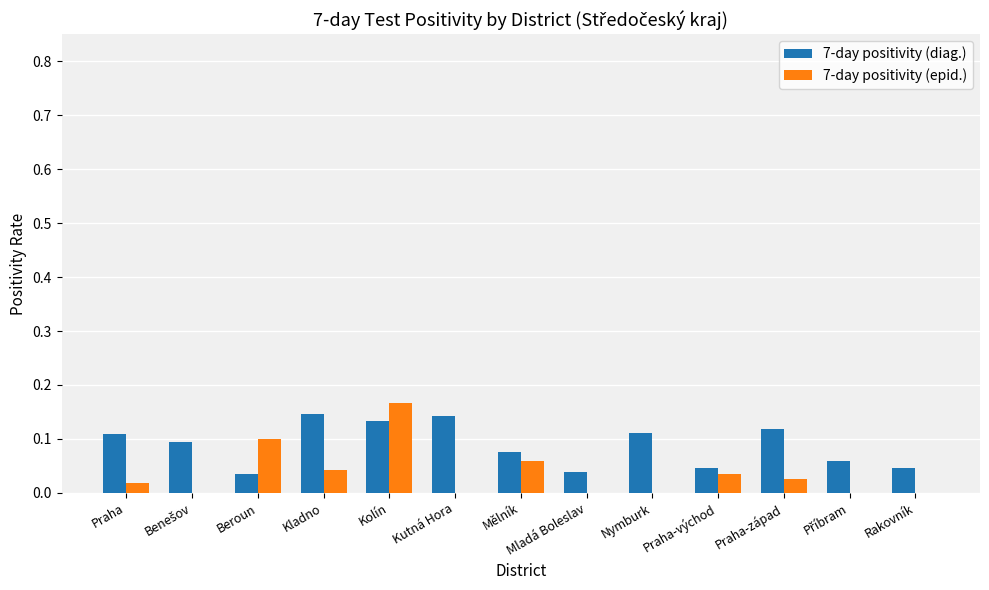

Between Praha and Praha-východ, which series saw the biggest shift?

7-day positivity (diag.)